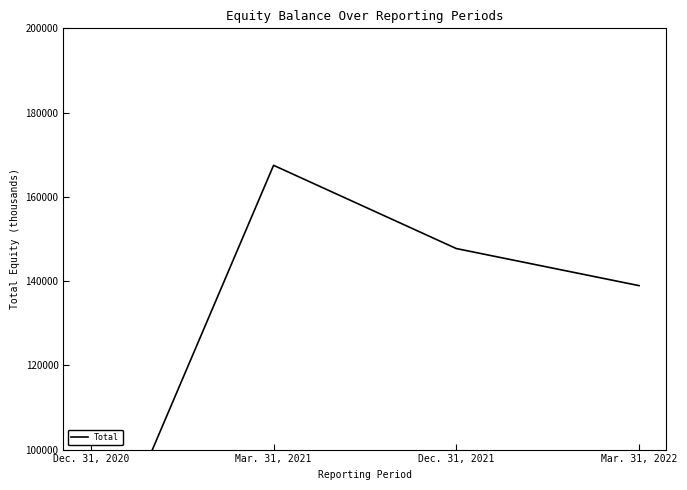

Reading left to right, what are all the values shown in this chart?

Dec. 31, 2020=65696	Mar. 31, 2021=167481	Dec. 31, 2021=147722	Mar. 31, 2022=138919